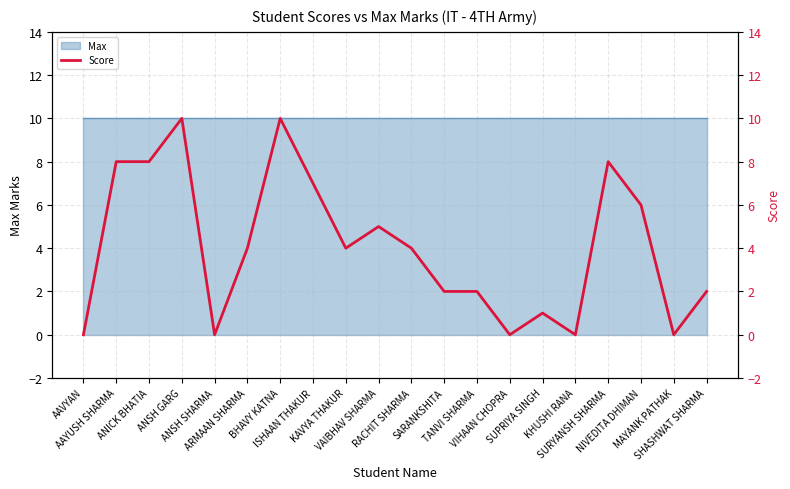

What is the greatest value displayed?

10